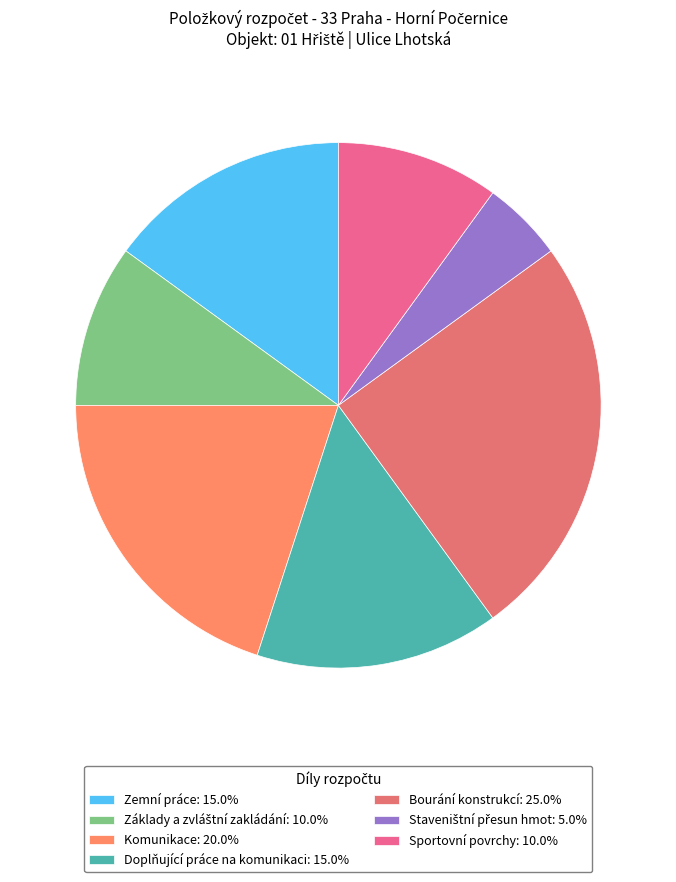

How many segments does this pie chart have?

7